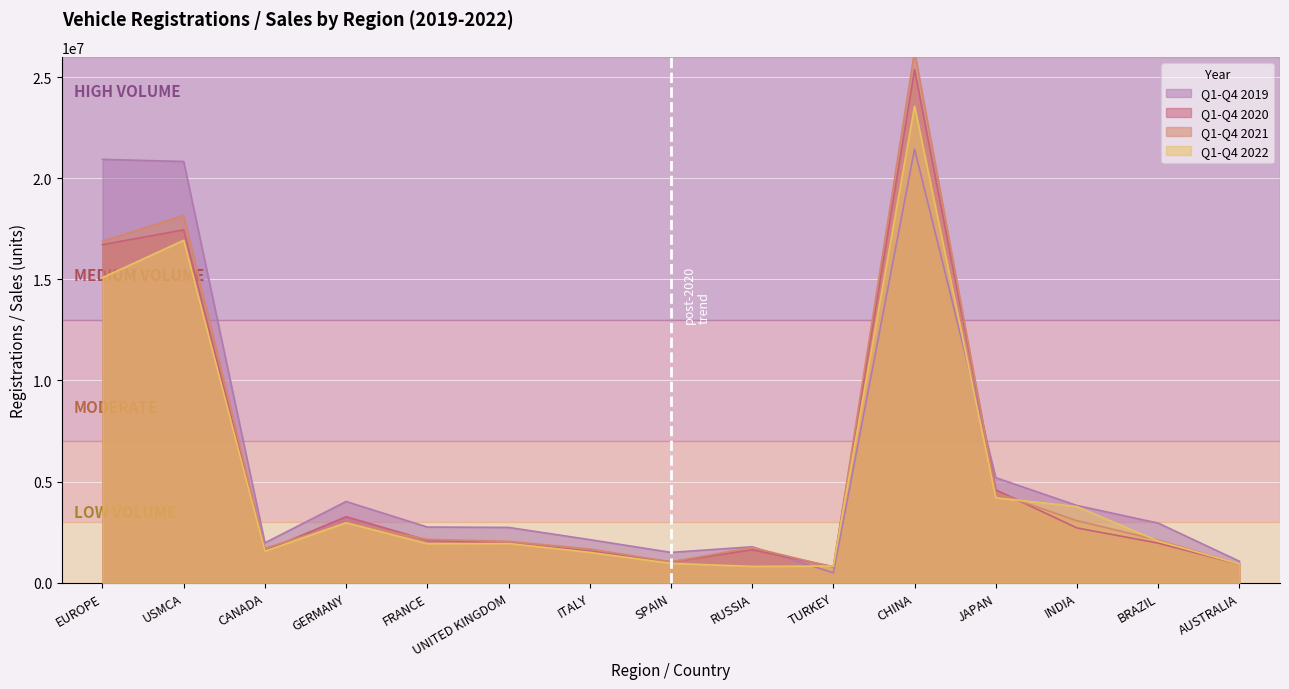

What value does the Q1-Q4 2022 series have at CANADA, to the nearest 100?

1563000